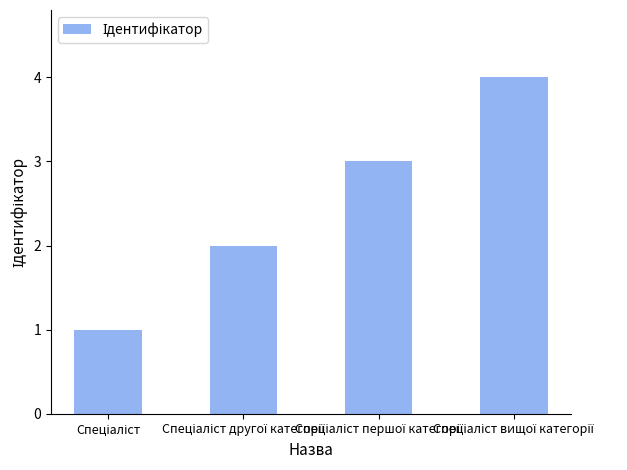

What is the difference between the maximum and minimum values?

3